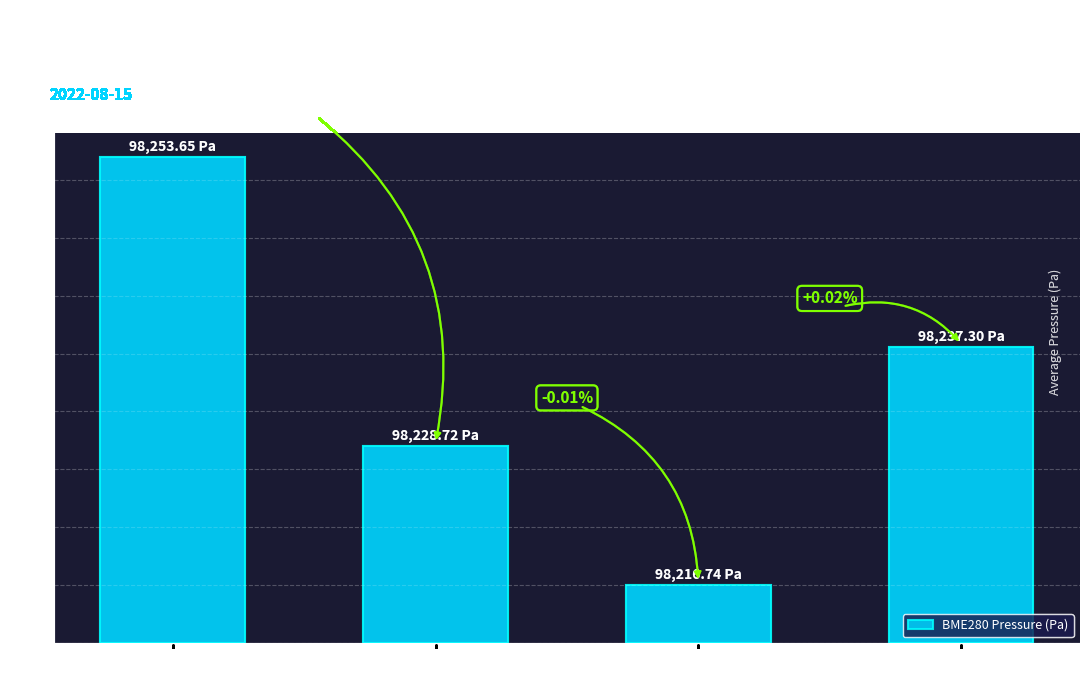

What is the label of the 2nd bar from the left?

00:13–00:29